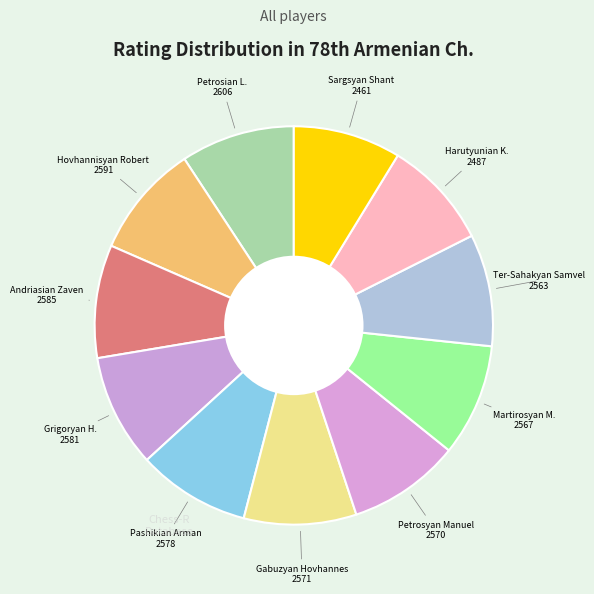

Rank the categories by value from lowest to highest.

Sargsyan Shant, Harutyunian Tigran K., Ter-Sahakyan Samvel, Martirosyan Haik M., Petrosyan Manuel, Gabuzyan Hovhannes, Pashikian Arman, Grigoryan Karen H., Andriasian Zaven, Hovhannisyan Robert, Petrosian Tigran L.